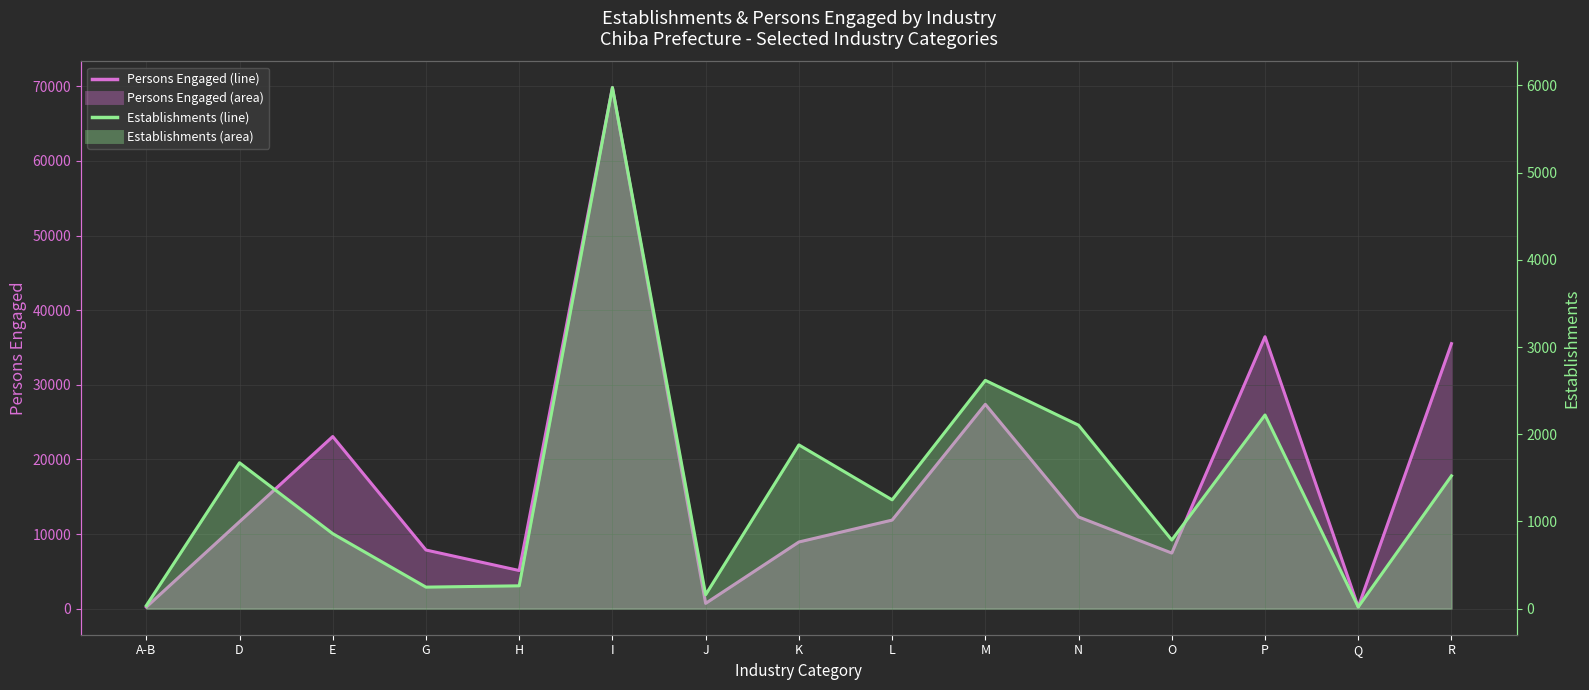

Between M and P, which series saw the biggest shift?

Persons Engaged